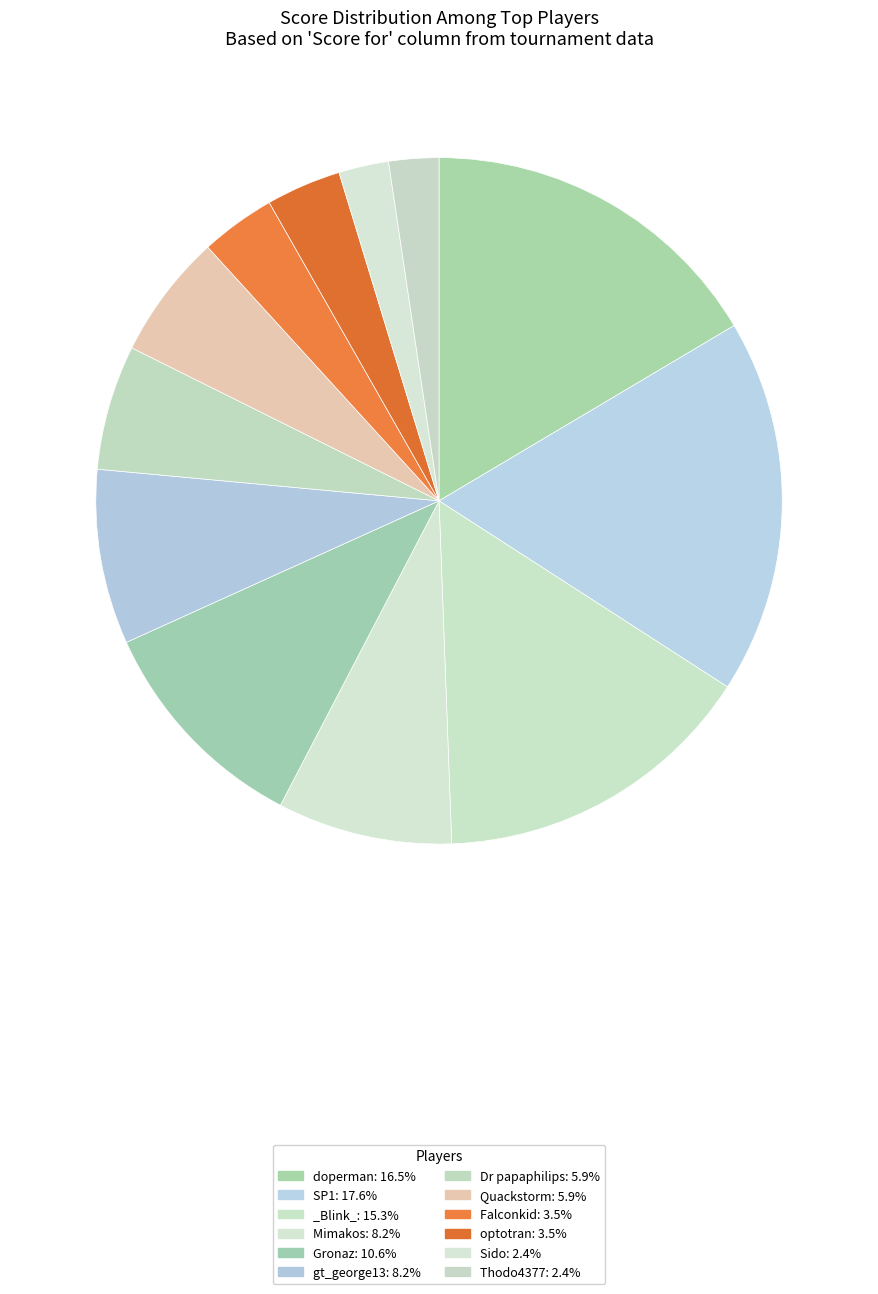

What is the largest slice in the pie chart?

SP1